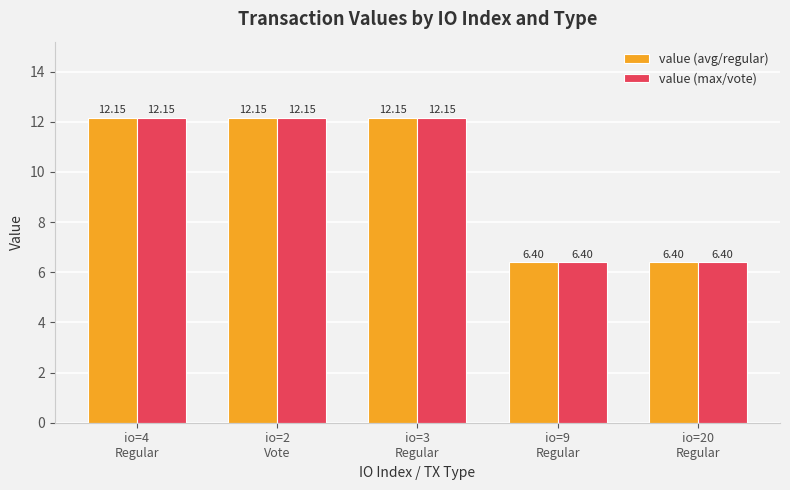

What is the sum of the value (avg/regular) values at io=4
Regular and io=2
Vote?

24.3